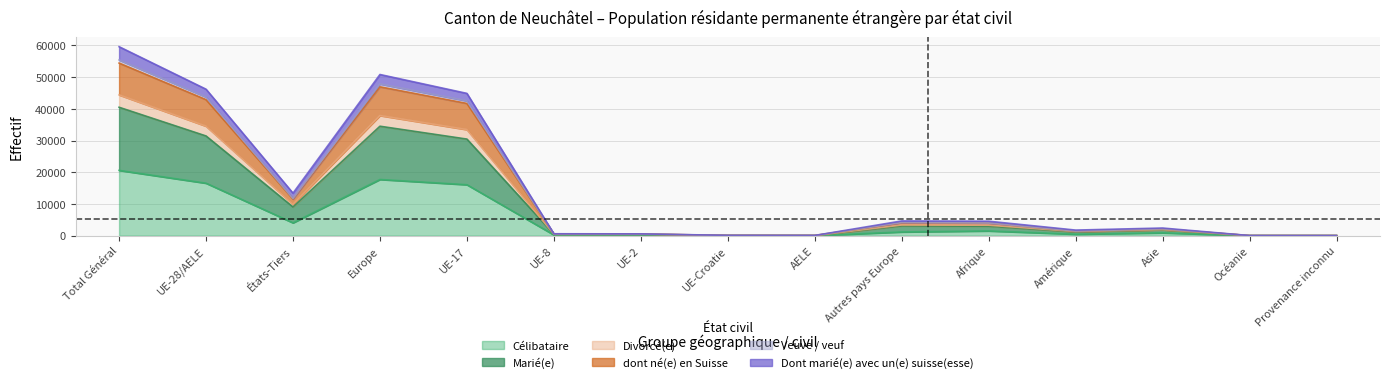

At which category is the sum across all series the highest?

Total Général